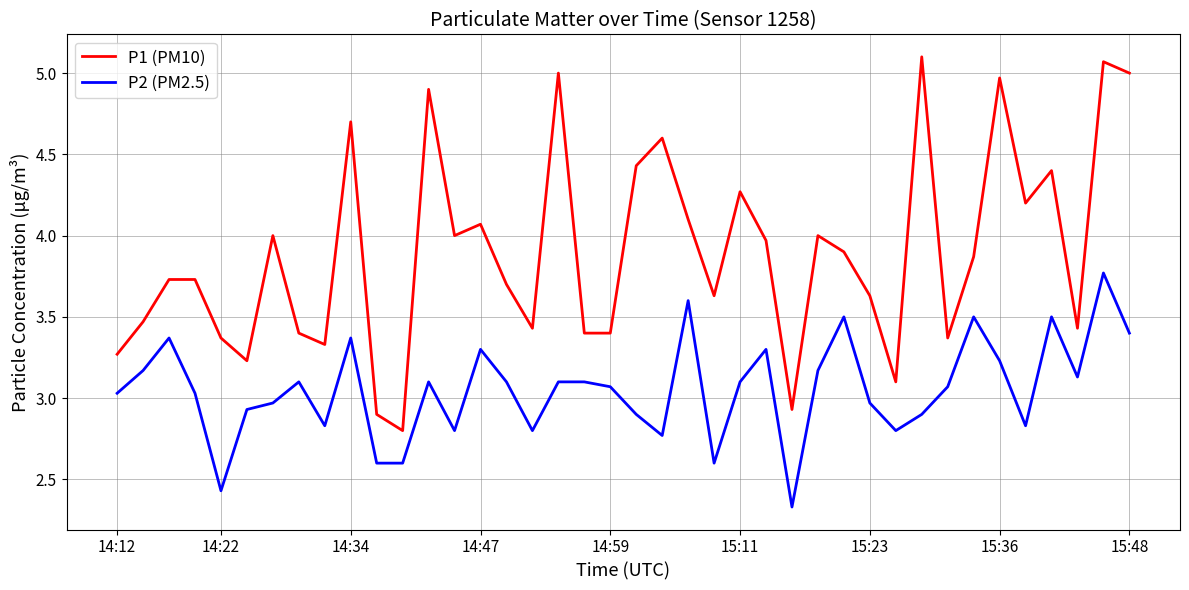

True or false: P1 (PM10) and P2 (PM2.5) intersect in this chart.

False